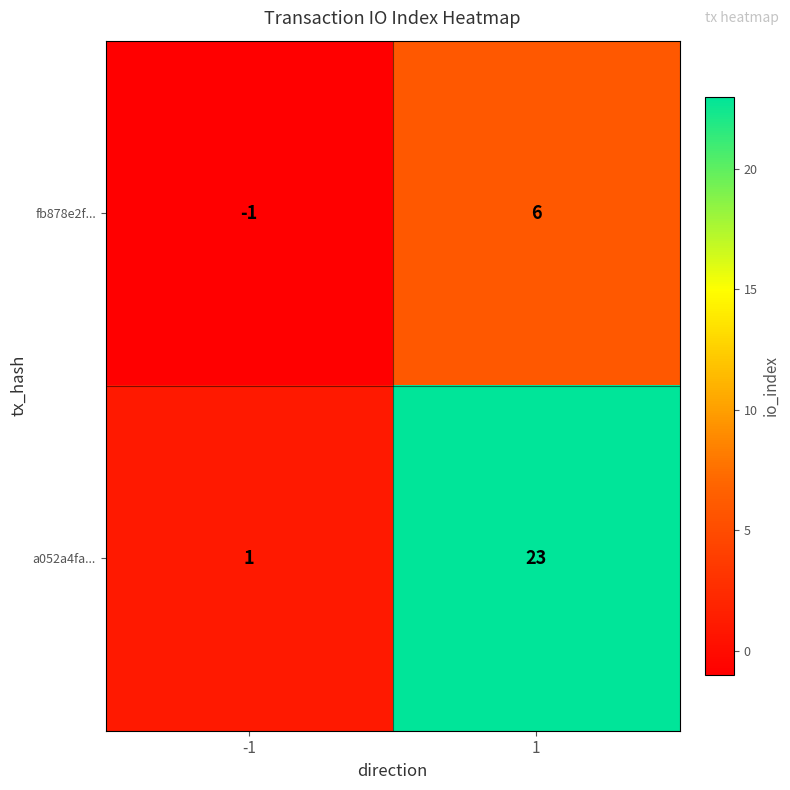

Reading left to right, list all the values displayed in this chart.

fb878e2f...: -1	6
a052a4fa...: 1	23